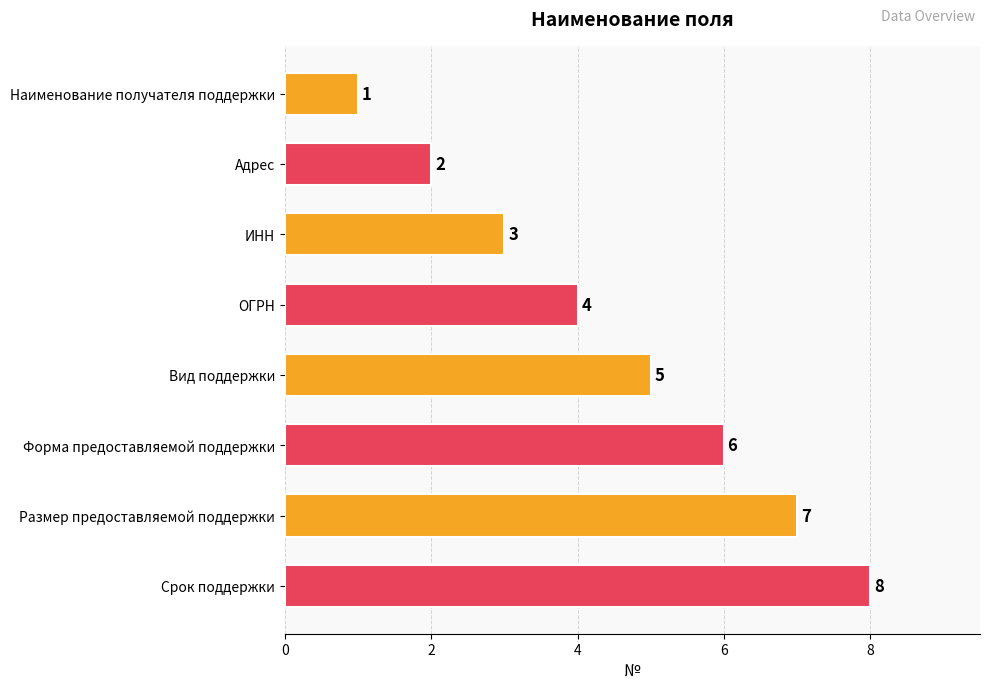

What is the smallest value displayed?

1